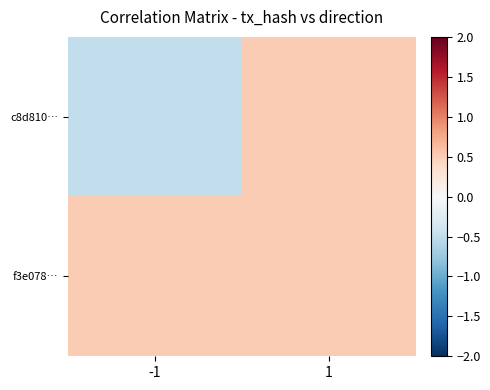

At which category is the sum across all series the highest?

1